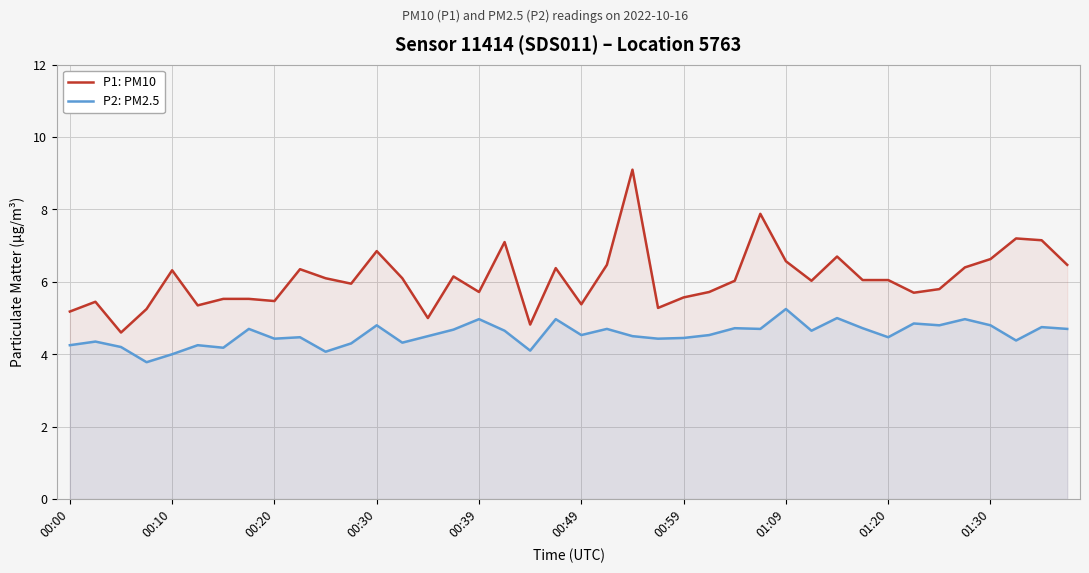

Which series has the largest total across all categories?

P1: PM10